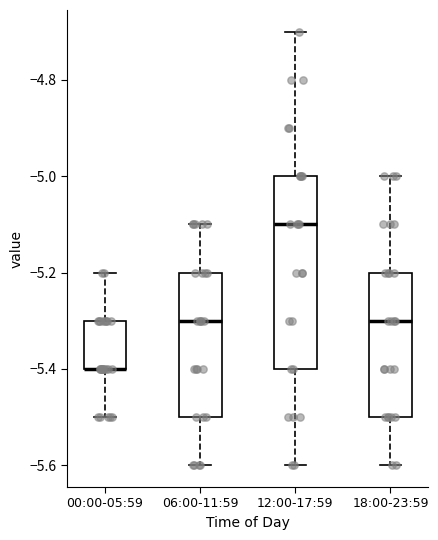

Which box is the tallest, from its lower edge to its upper edge?

12:00-17:59